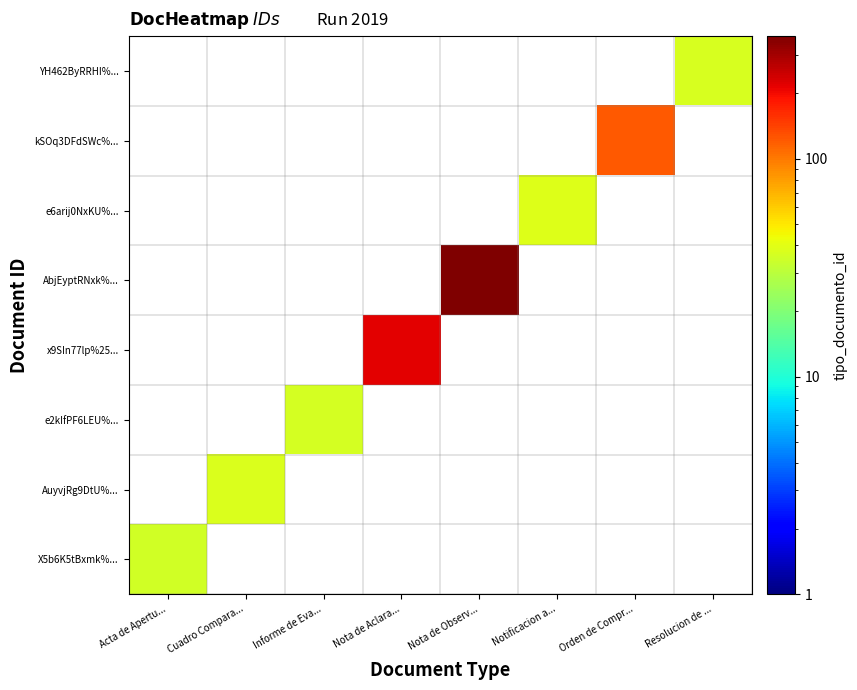

At how many categories does at least one series exceed 36?

6